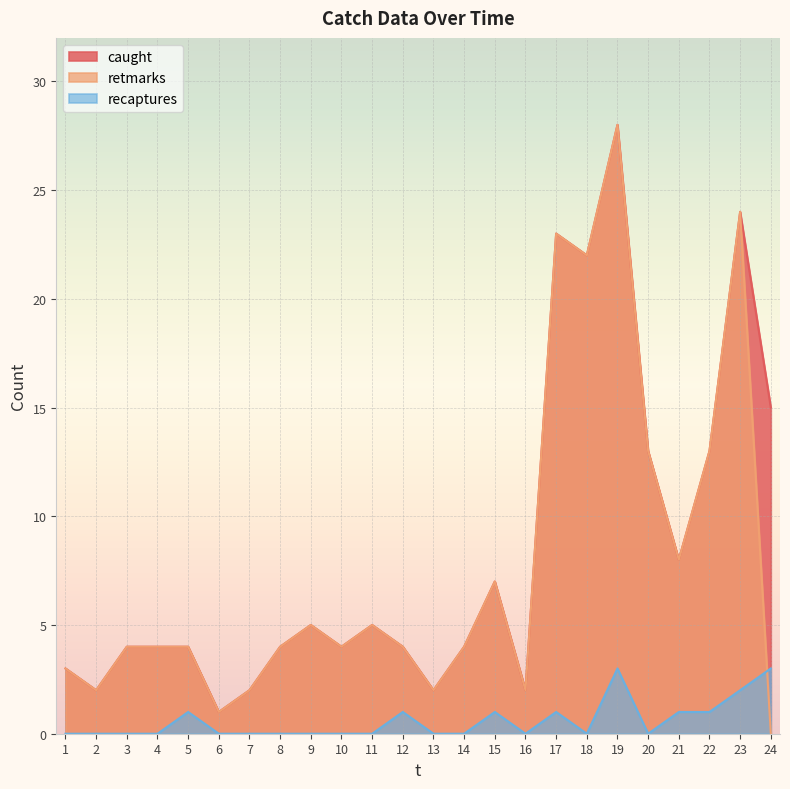

Which series has the largest range (max minus min)?

retmarks